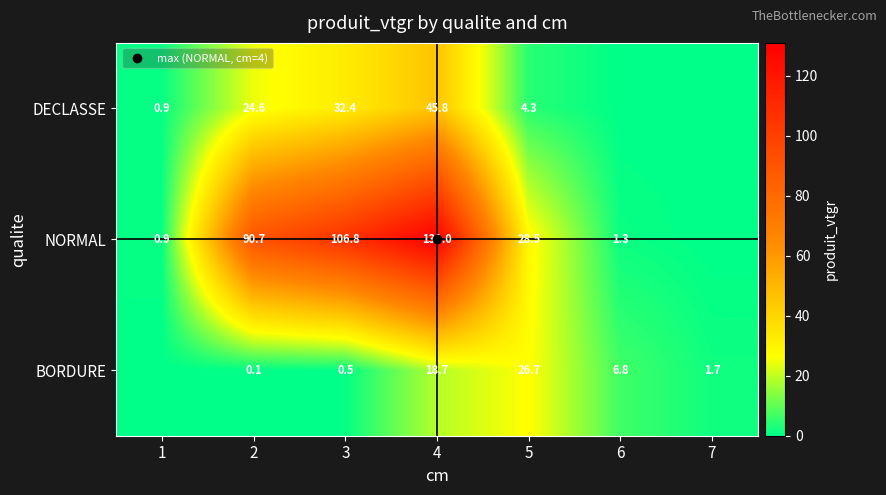

How many values in the DECLASSE series exceed 4?

4